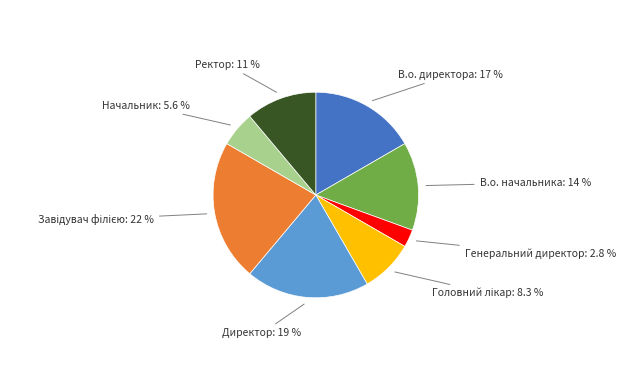

True or false: В.о. директора accounts for 4% of the total.

False